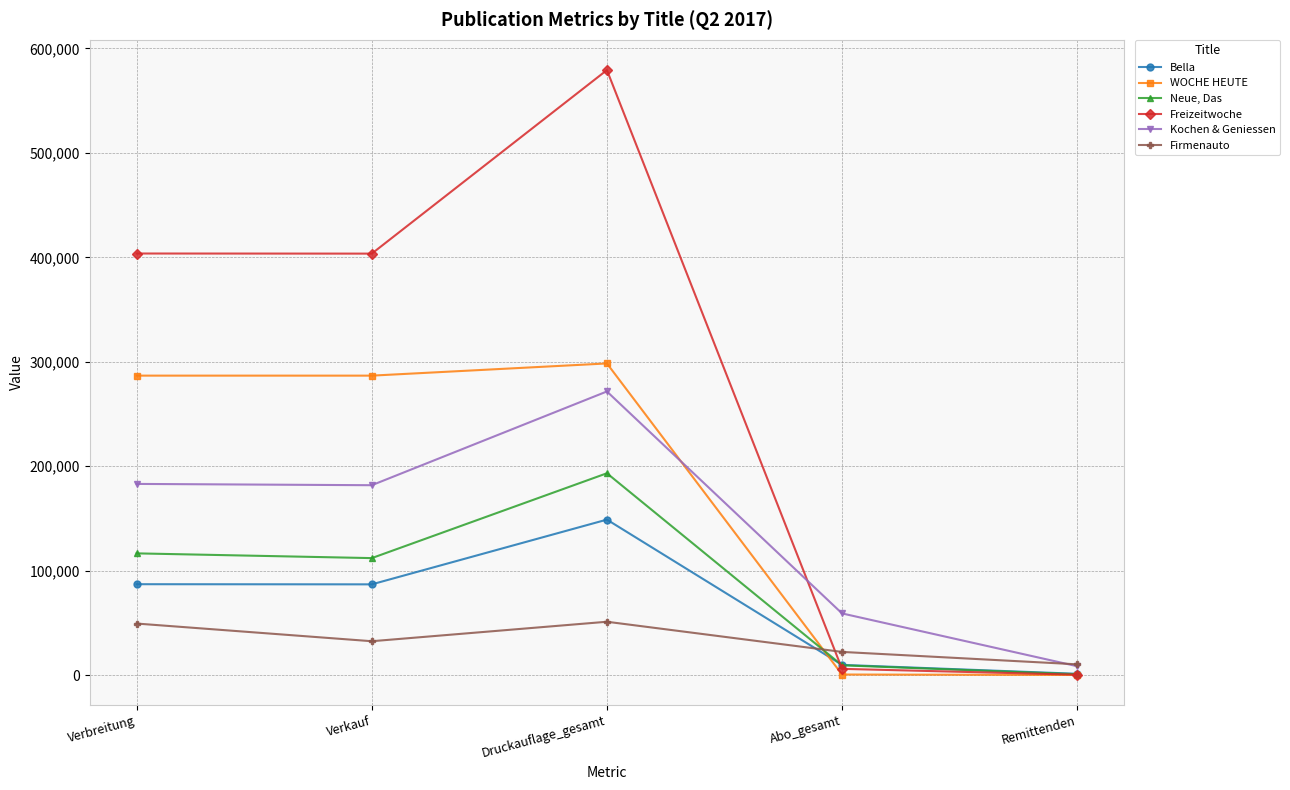

How many data points does each series have?

5